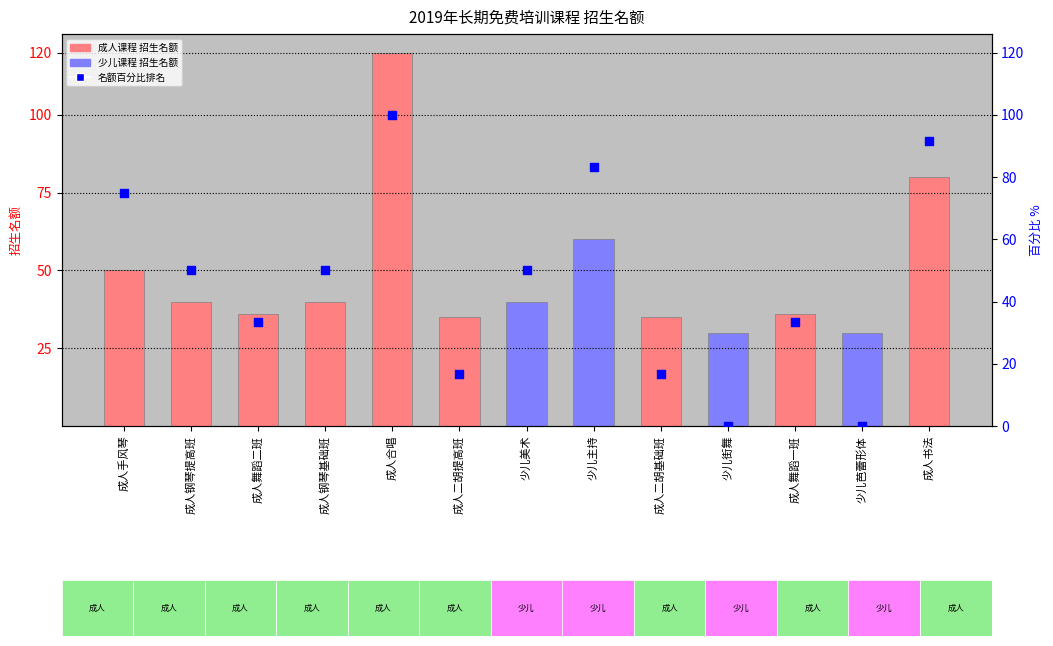

At how many categories does at least one series exceed 106?

1